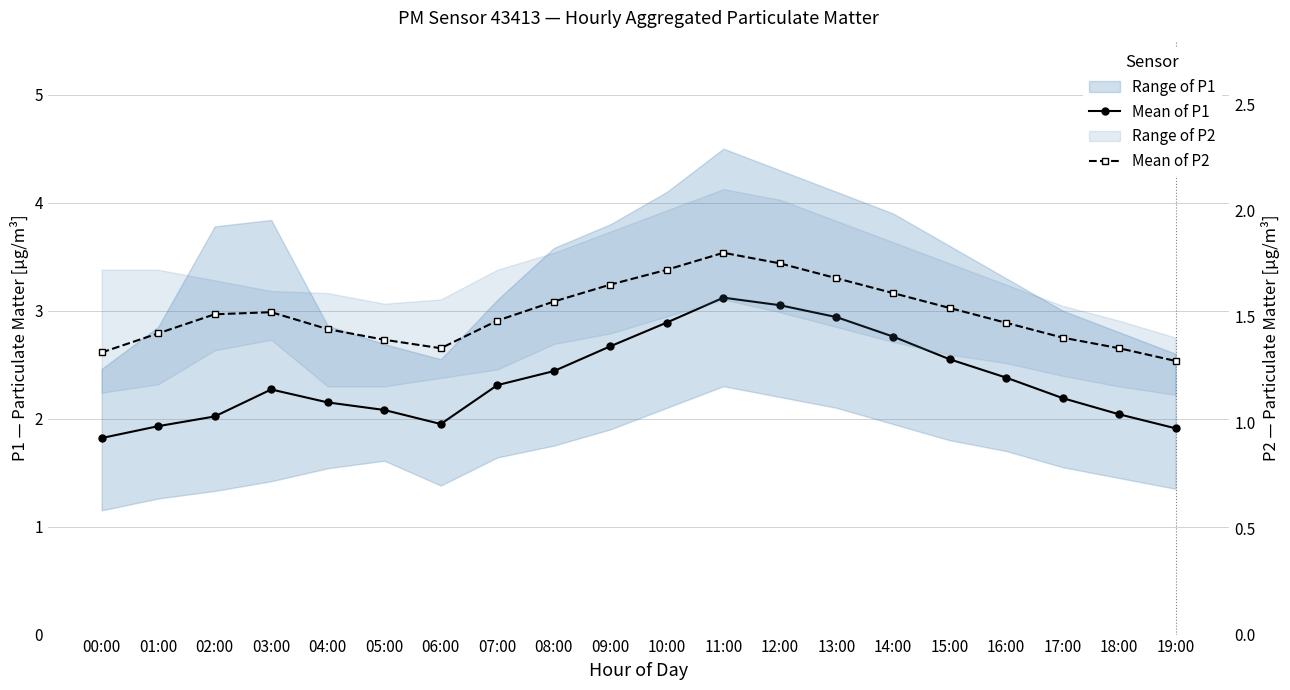

Reading left to right, transcribe all the data shown in this chart.

Mean of P1: 1.8	1.9	2.0	2.3	2.1	2.1	1.9	2.3	2.4	2.7	2.9	3.1	3.0	2.9	2.8	2.5	2.4	2.2	2.0	1.9
Mean of P2: 1.3	1.4	1.5	1.5	1.4	1.4	1.4	1.5	1.6	1.6	1.7	1.8	1.8	1.7	1.6	1.5	1.5	1.4	1.4	1.3